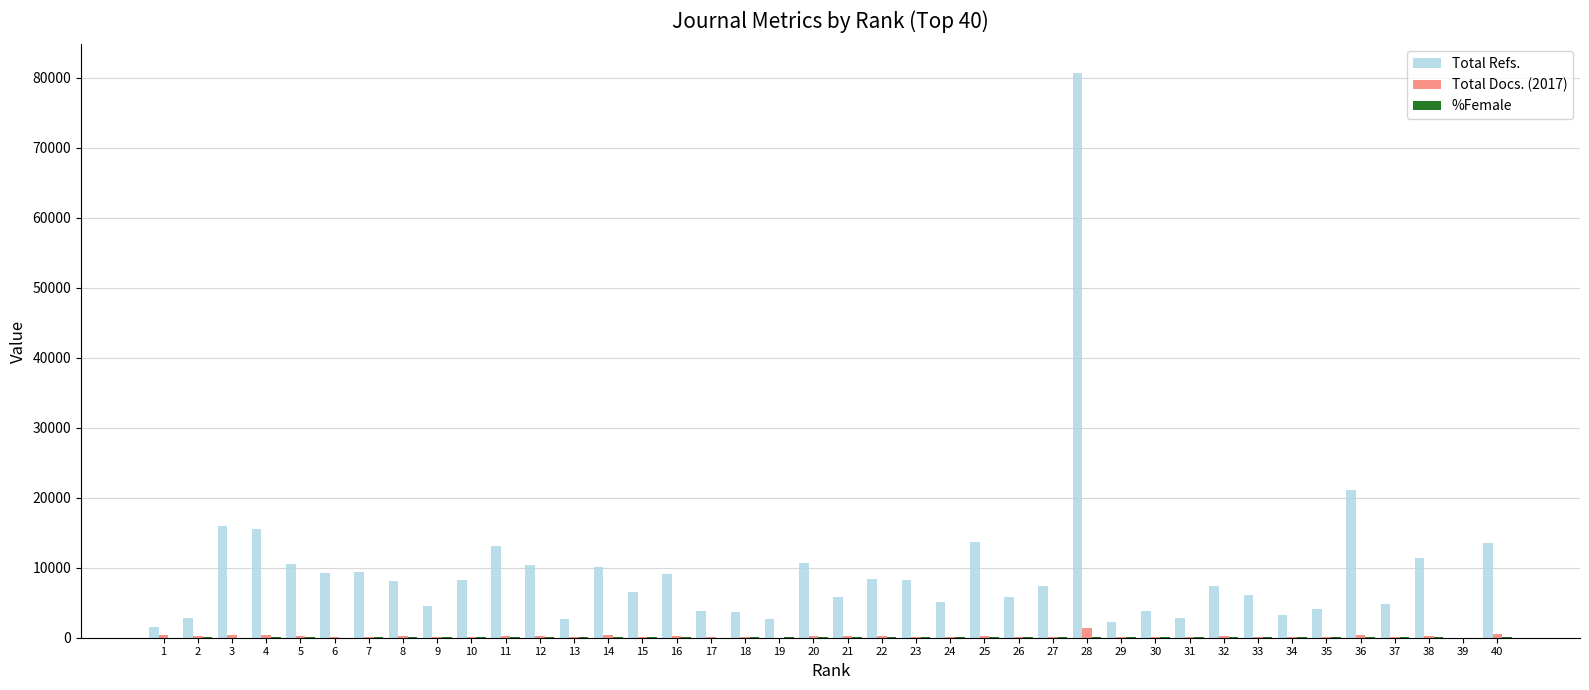

Which series changed the most between 4 and 24?

Total Refs.